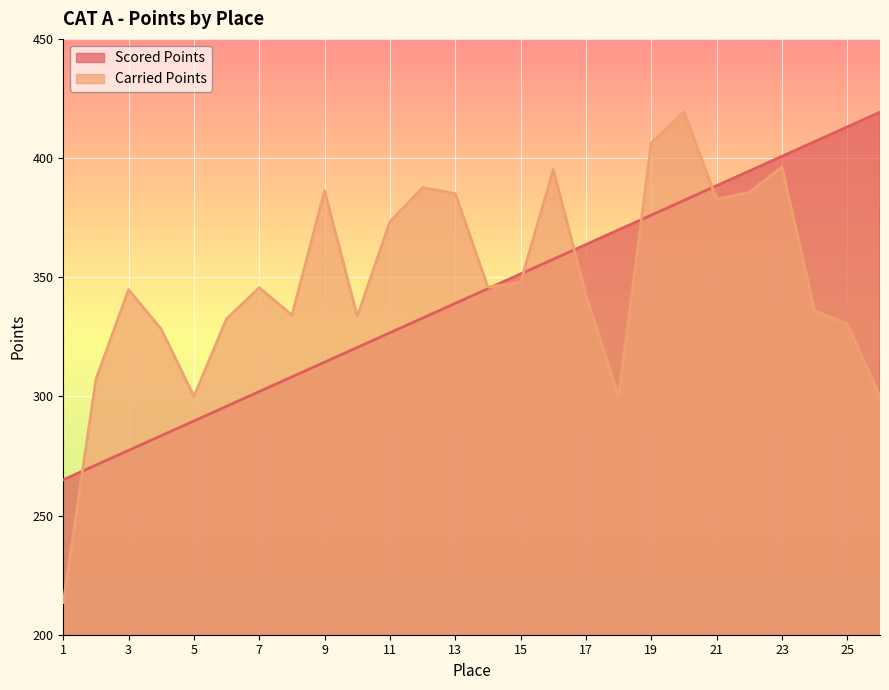

What is the maximum value for Scored Points?

419.2